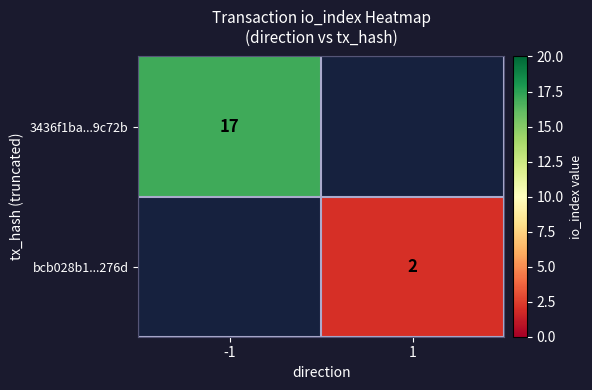

Is the value of 3436f1ba...9c72b at -1 greater than the value of bcb028b1...276d at 1?

Yes